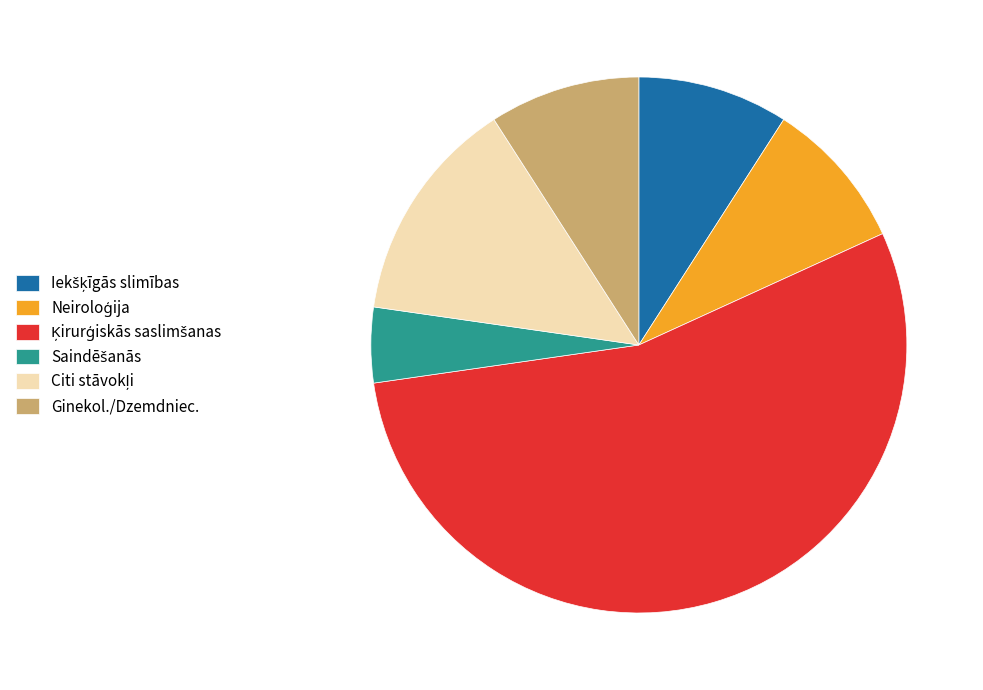

True or false: Ginekol./Dzemdniec. accounts for 14% of the total.

False